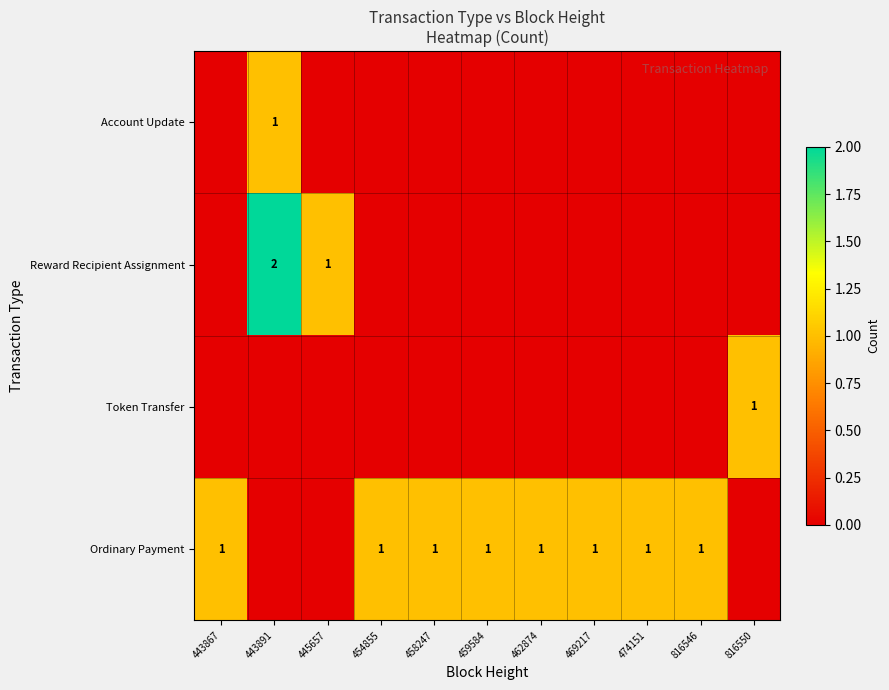

Where is Ordinary Payment nearest to the value 0?

443891